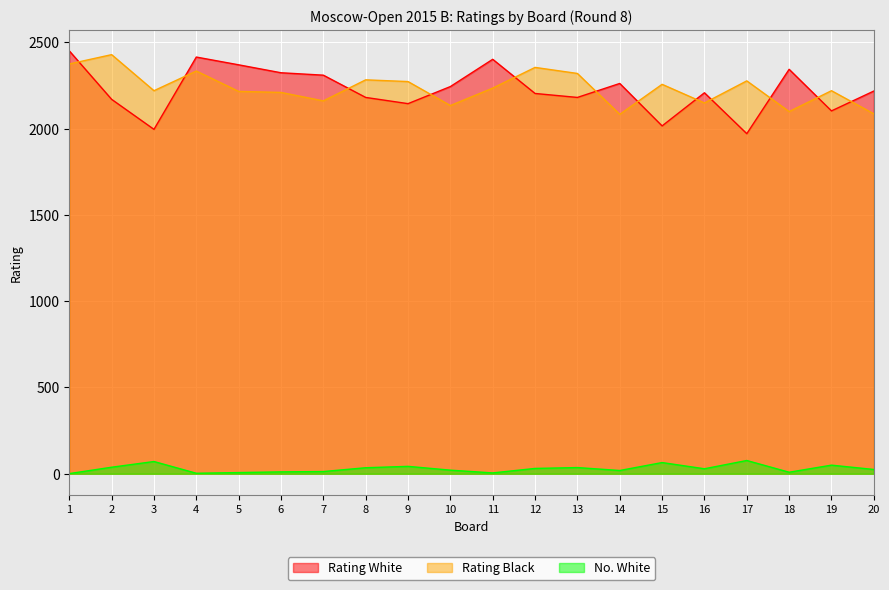

At which label does Rating White first exceed 2218?

1